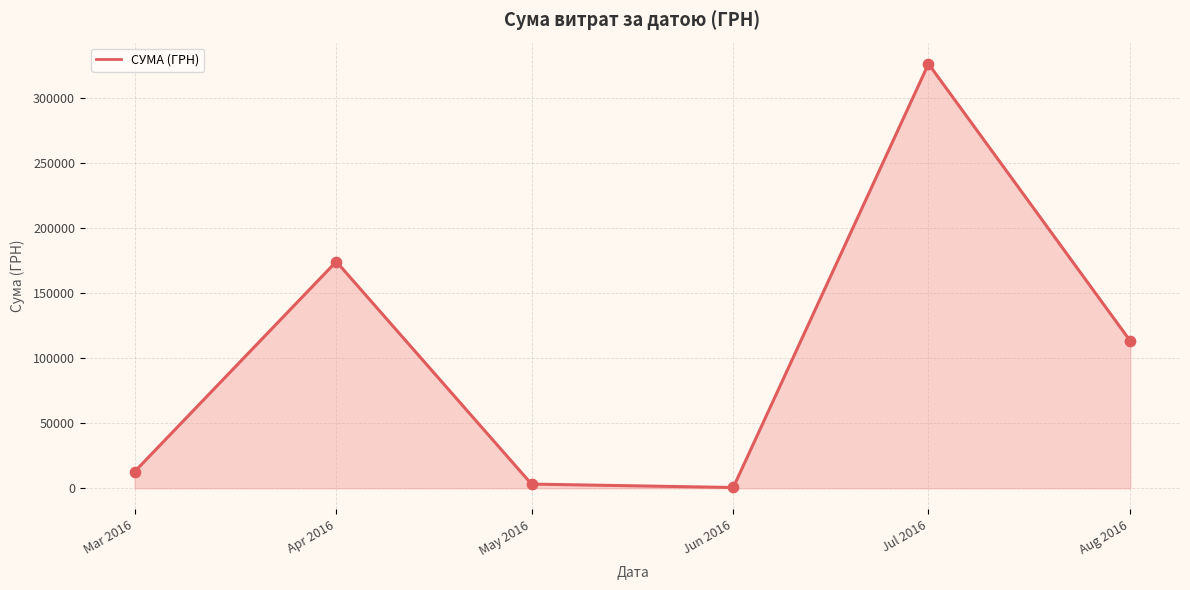

What is the change in value from Mar 2016 to Jun 2016?

-12146.9